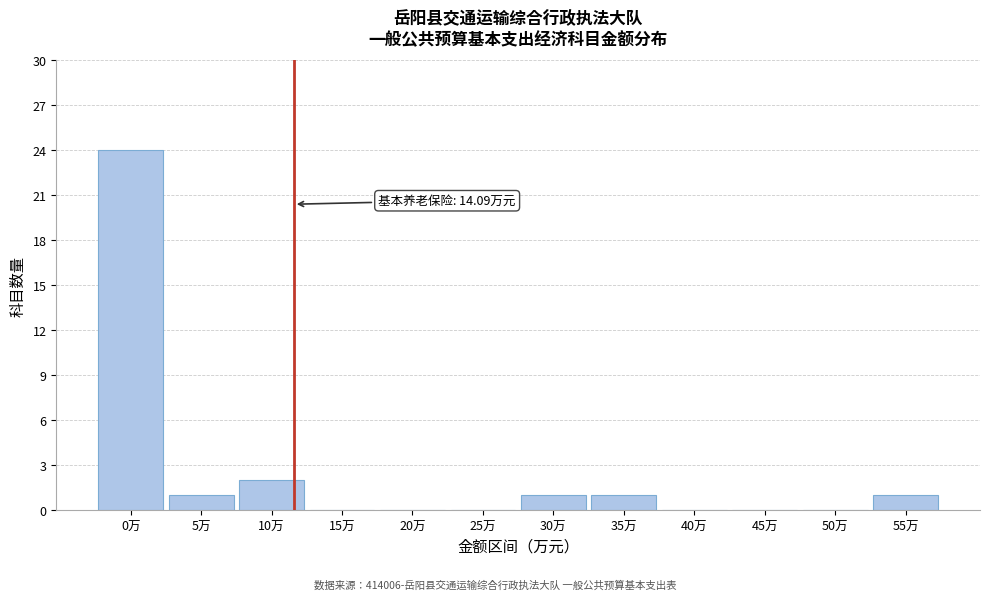

Reading left to right, extract all data points from this chart.

0万=24	5万=1	10万=2	15万=0	20万=0	25万=0	30万=1	35万=1	40万=0	45万=0	50万=0	55万=1